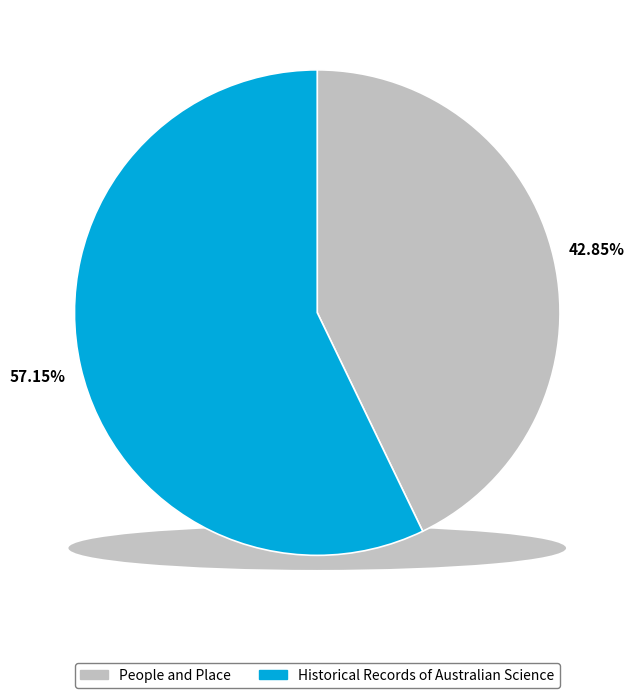

Rank the categories by value from highest to lowest.

Historical Records of Australian Science, People and Place